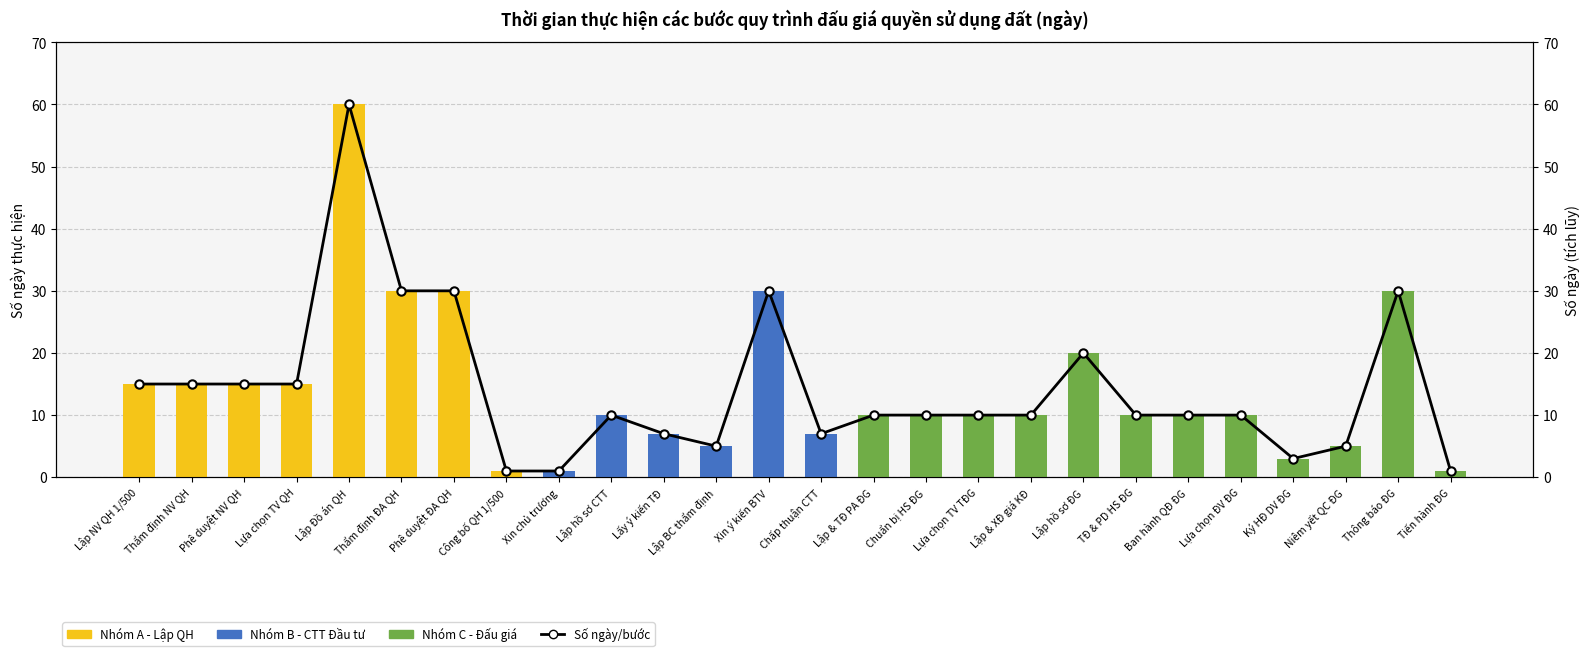

What is the sum of the Nhóm C - Đấu giá values at Phê duyệt NV QH and Ký HĐ DV ĐG?

3